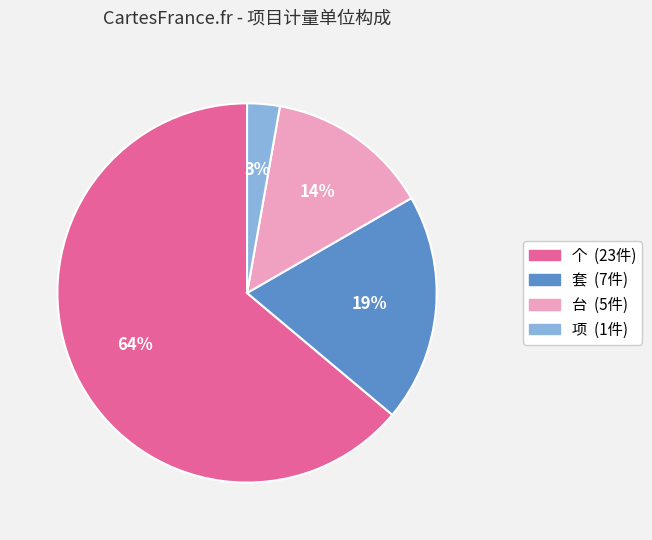

Count the number of slices in the pie.

4